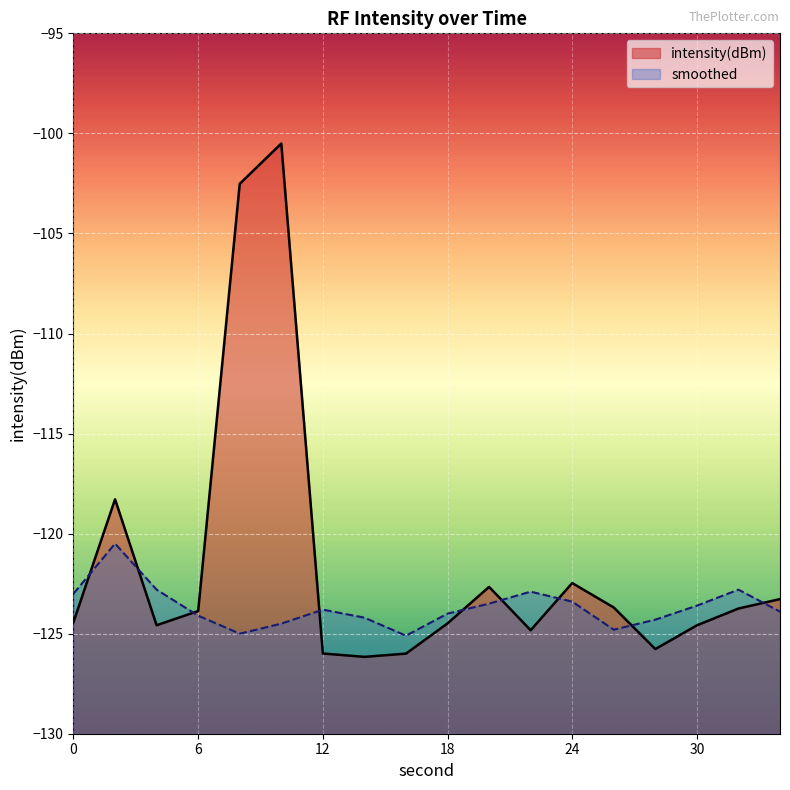

What is the minimum value for intensity(dBm)?

-126.2